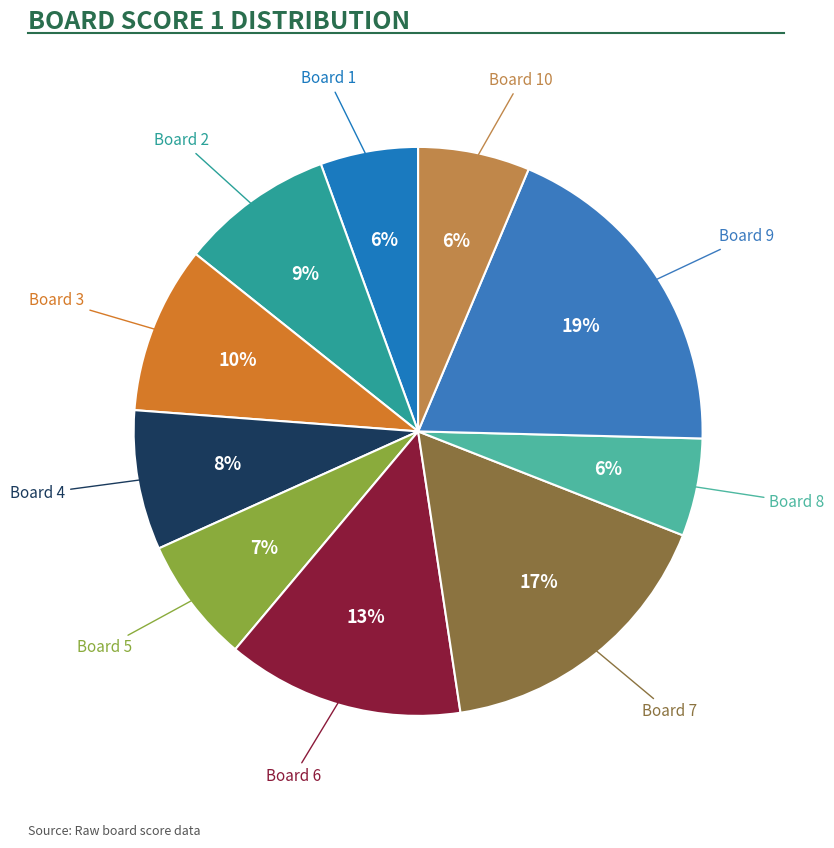

What is the largest slice in the pie chart?

9